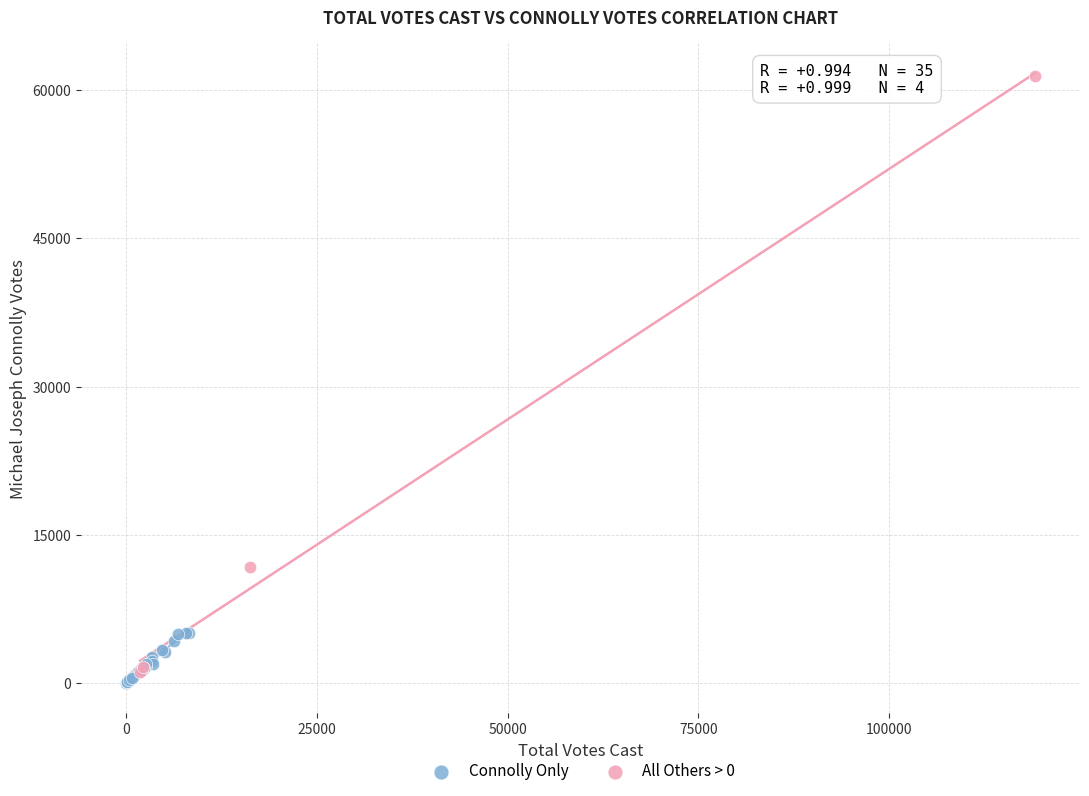

Which series reaches the maximum Y coordinate?

All Others > 0